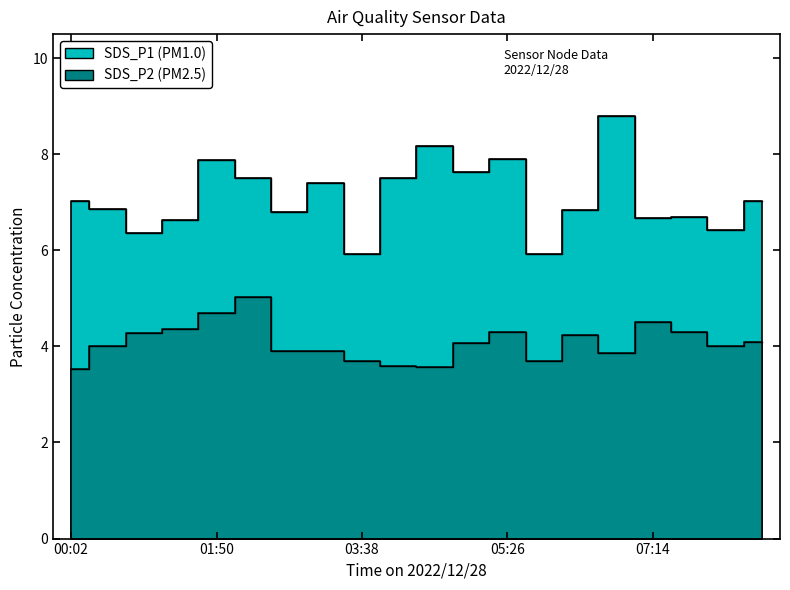

What is the smallest value displayed?

3.5